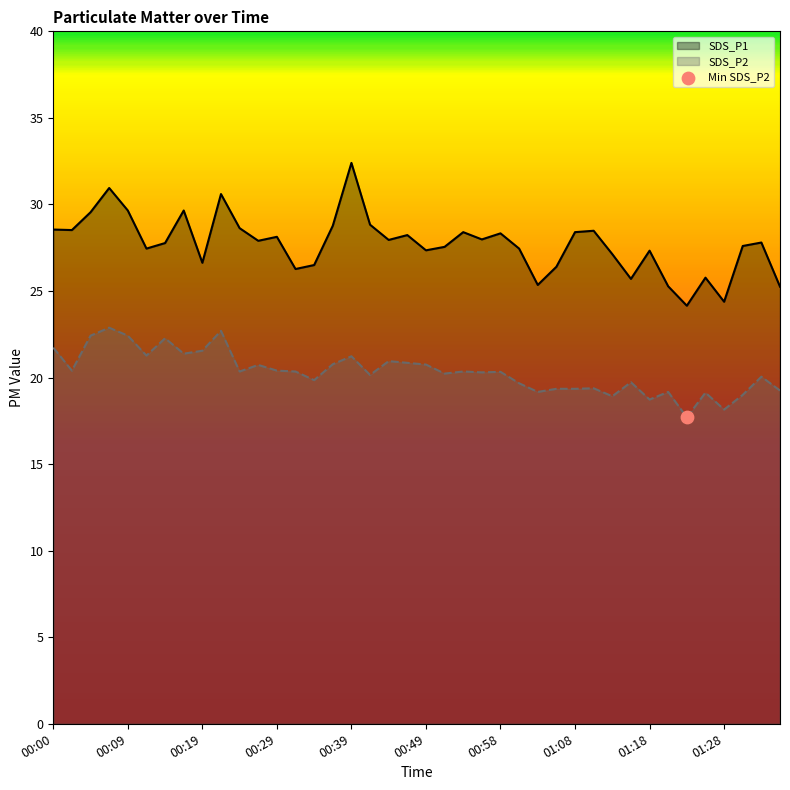

What are all the series names shown in the legend?

SDS_P1, SDS_P2